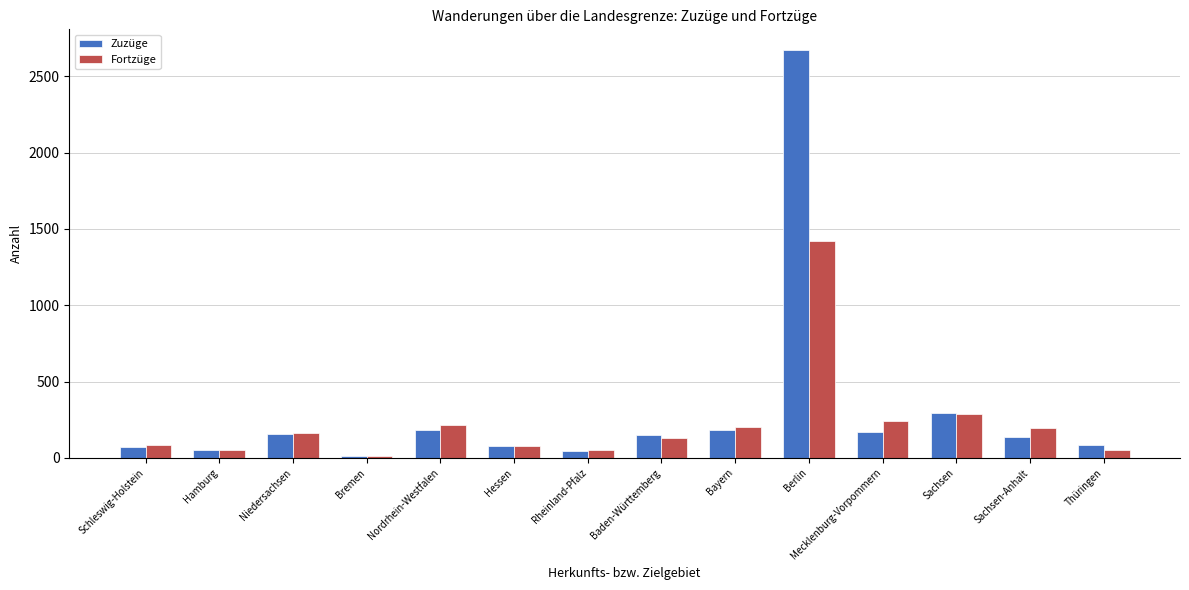

Which series has the largest range (max minus min)?

Zuzüge